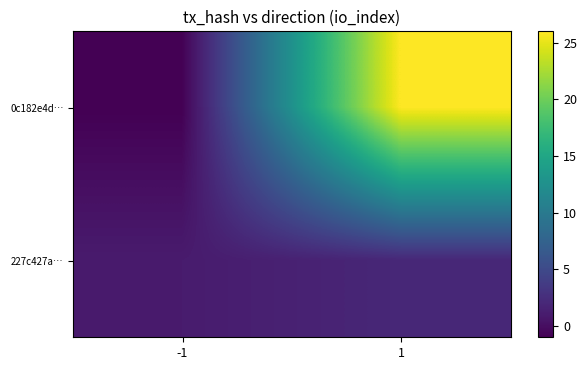

How many categories are shown in the chart?

2